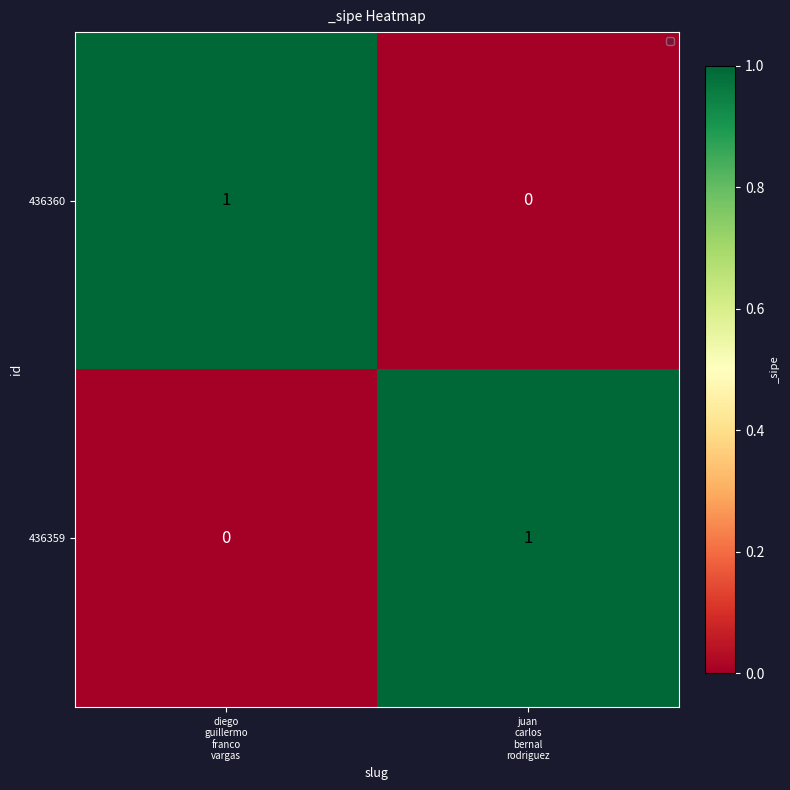

Reading left to right, extract all data points from this chart.

436360: 1	0
436359: 0	1